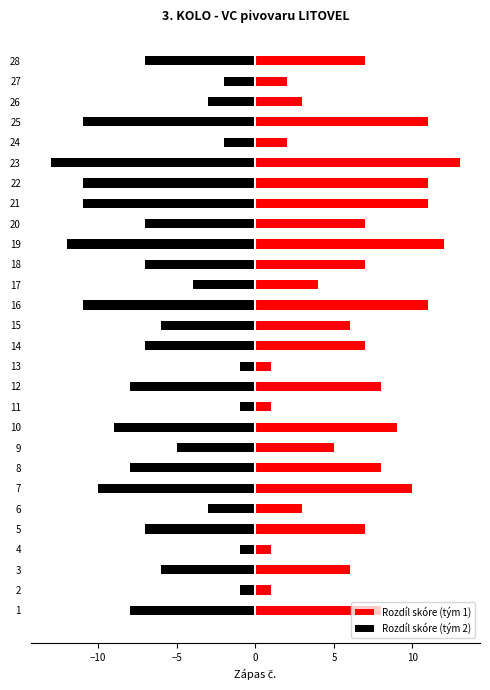

What is the maximum value shown in the chart?

13